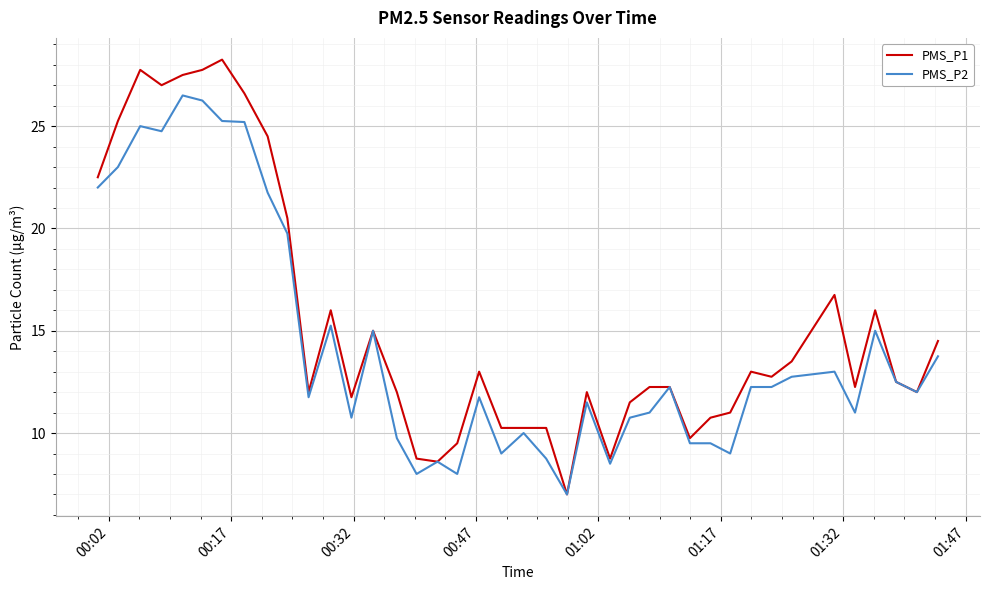

Rank the series by their average value, from lowest to highest.

PMS_P2, PMS_P1